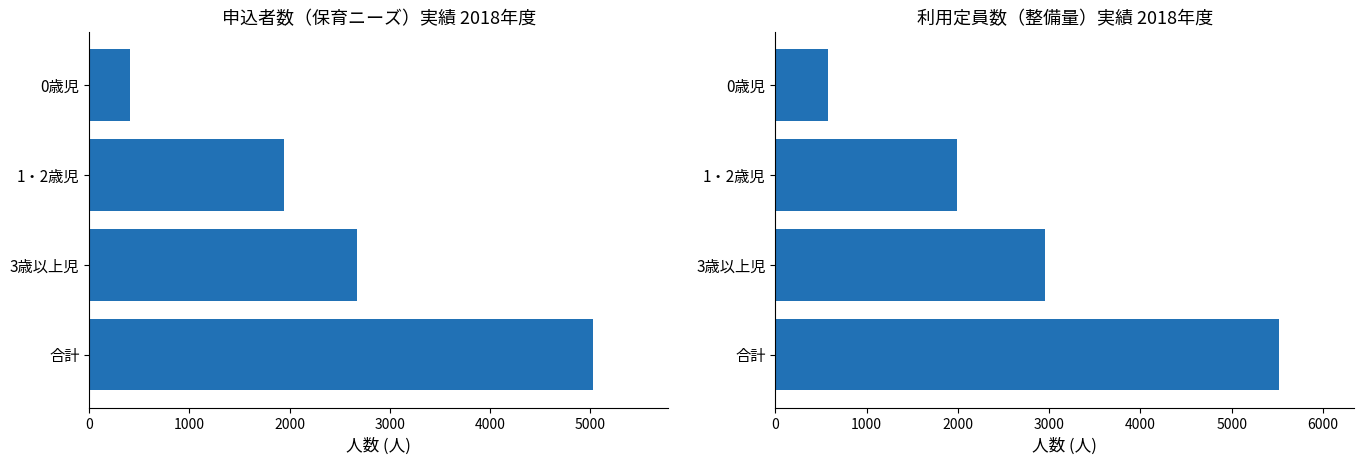

What is the minimum value for 申込者数_実績(2018)?

406